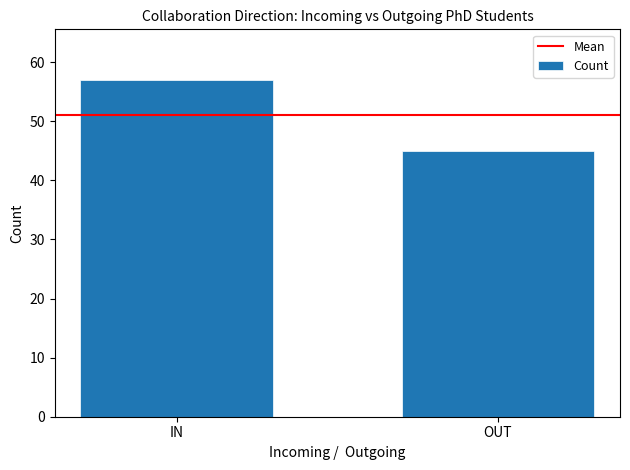

What is the change in value from IN to OUT?

-12